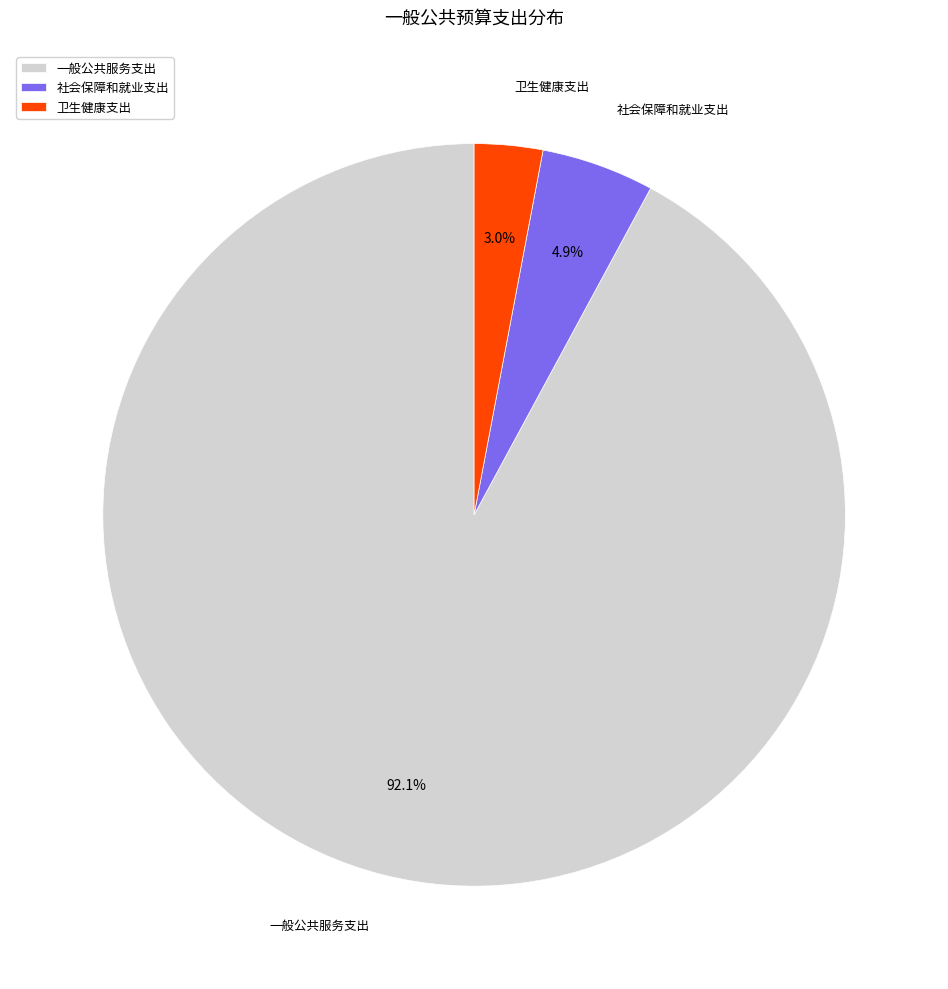

To the nearest percent, what percentage of the pie is 社会保障和就业支出?

5%